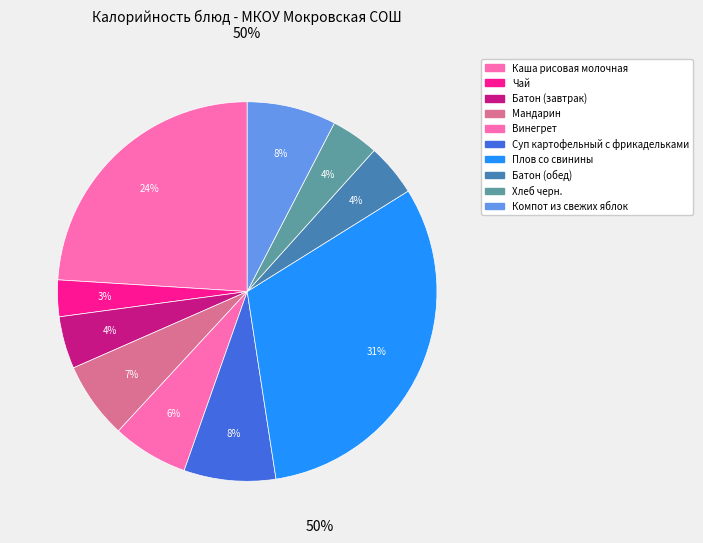

True or false: Хлеб черн. accounts for 14% of the total.

False